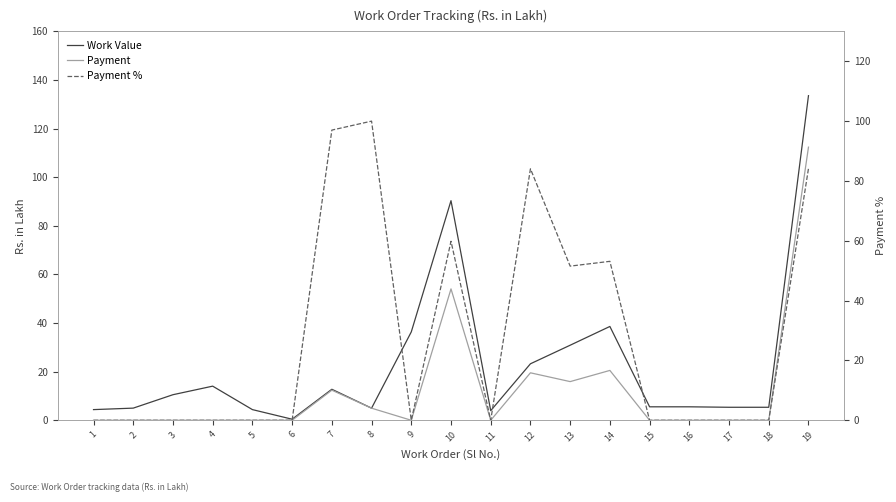

The Payment % series shows 57.2 at 4. True or false?

False